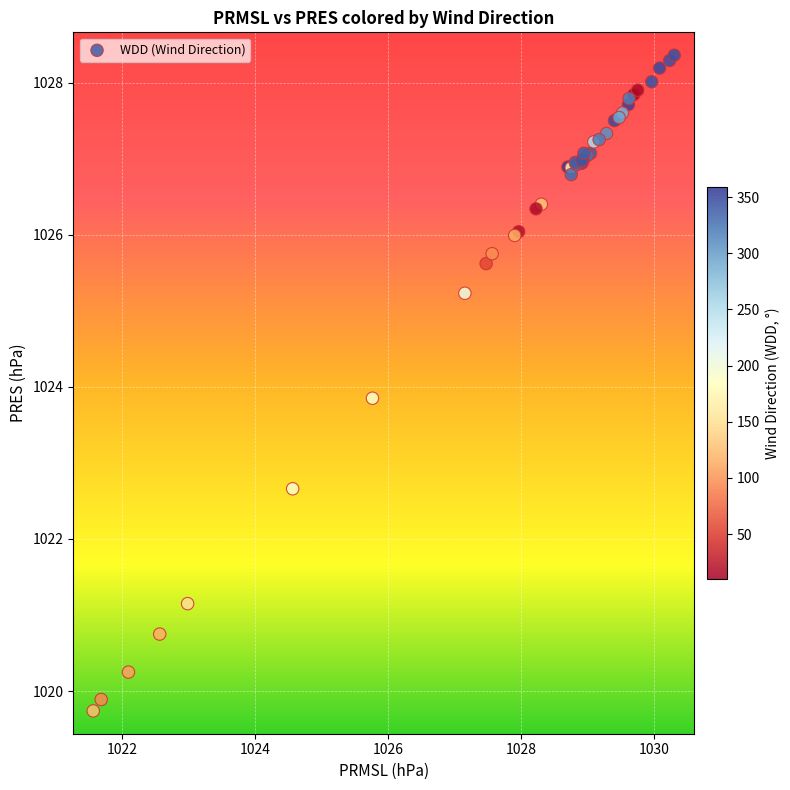

What Y value in the scatter plot is closest to 1024?

1023.9